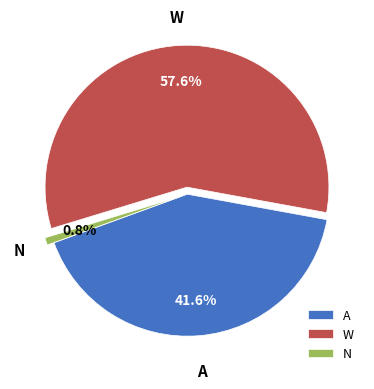

Approximately how many times larger is the value at A compared to W?

0.7